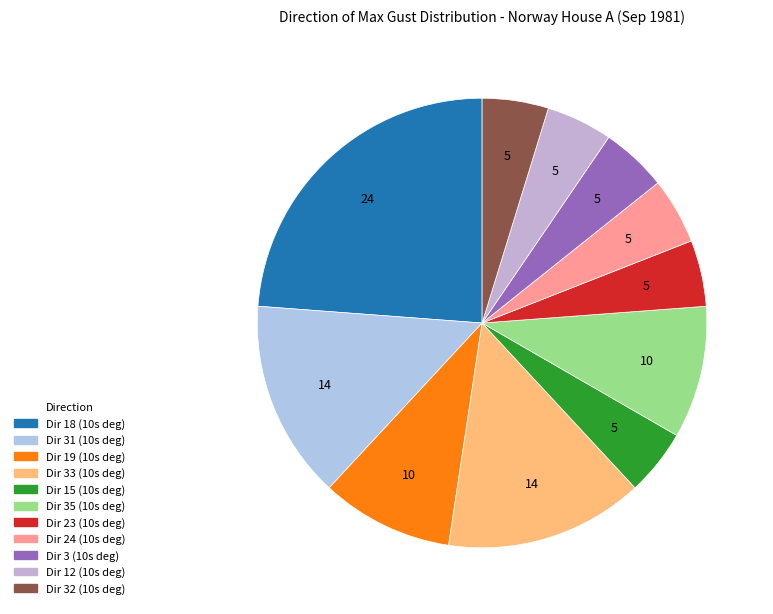

To the nearest percent, what is the average slice percentage?

9%